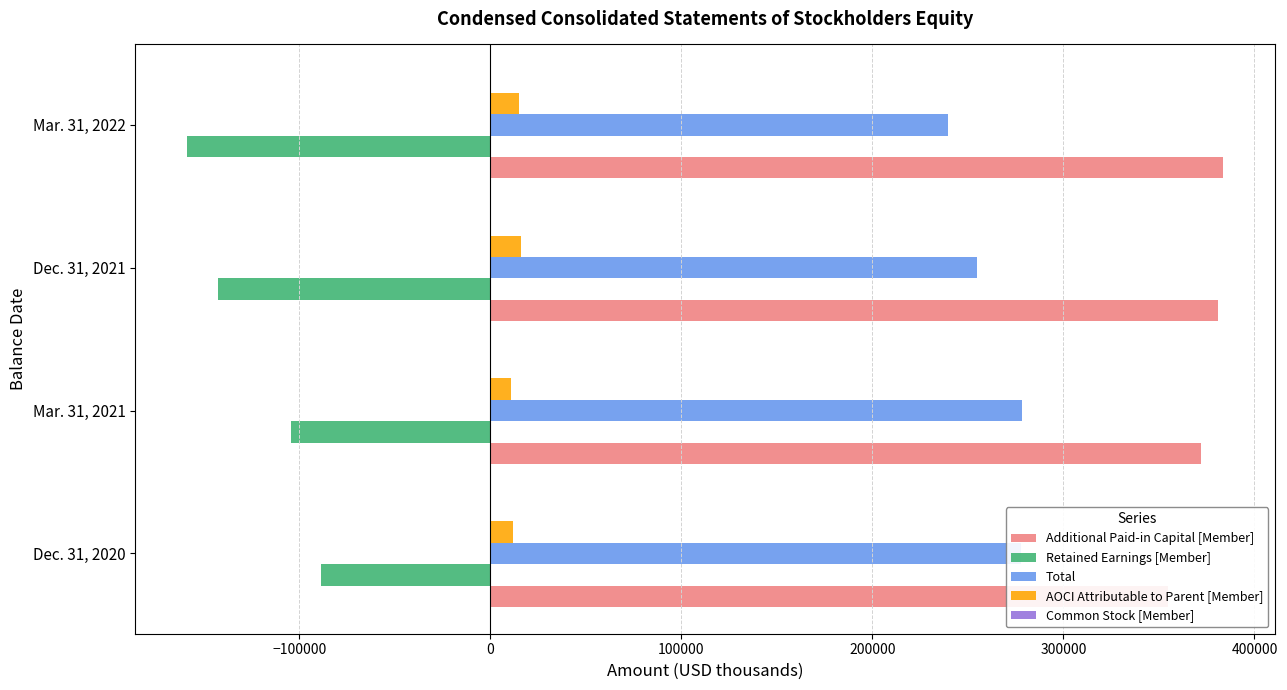

How many data points does each series have?

4